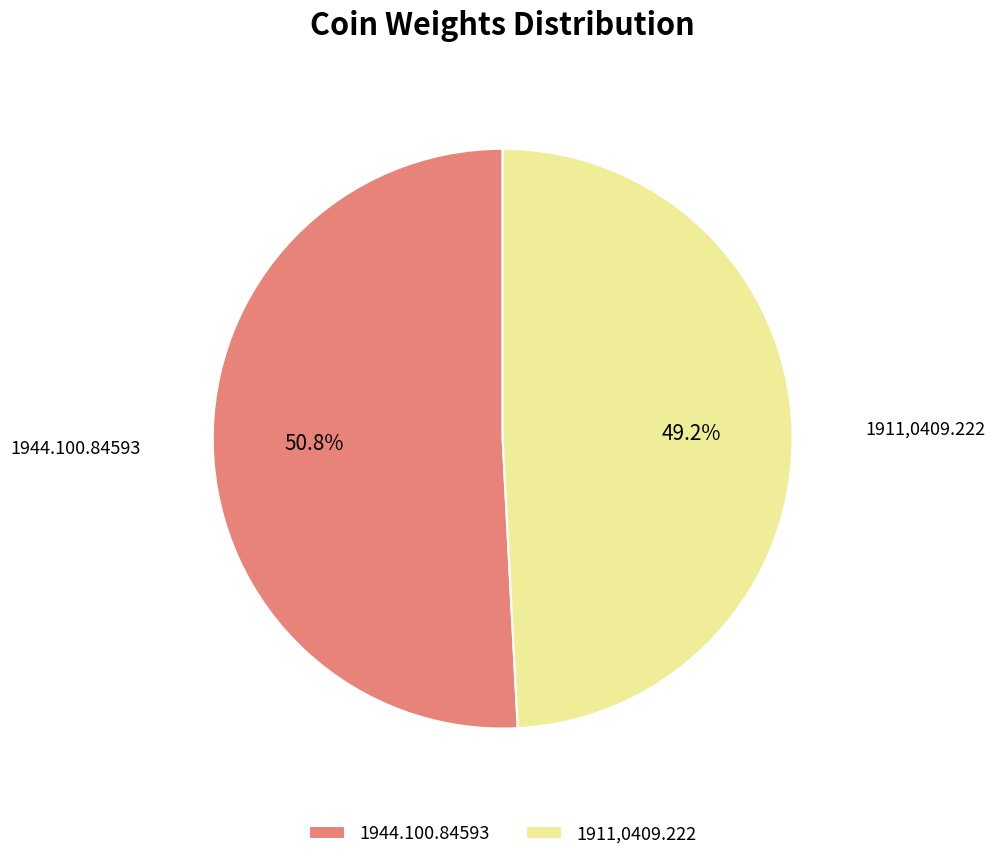

Which slice is the largest?

1944.100.84593